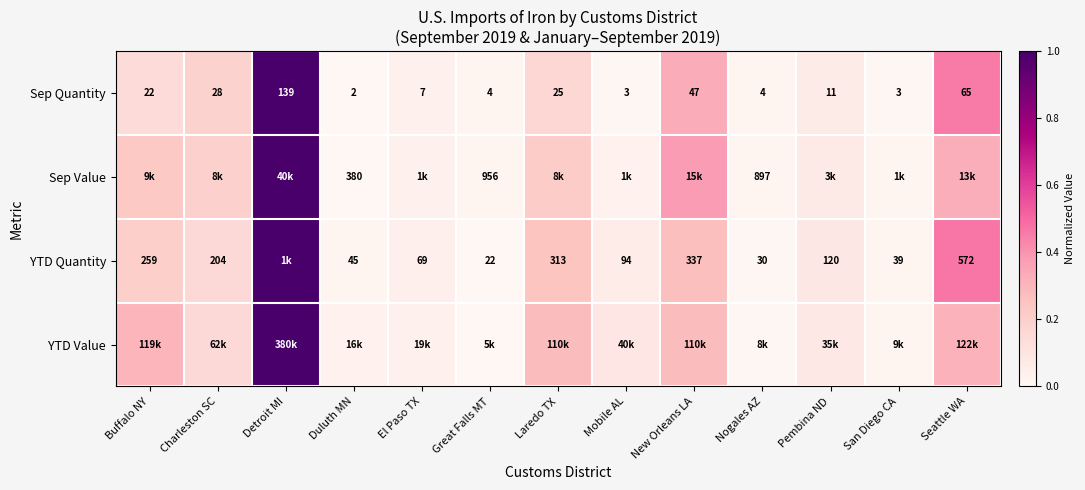

List the labels in order of YTD Quantity value, smallest first.

Great Falls MT, Nogales AZ, San Diego CA, Duluth MN, El Paso TX, Mobile AL, Pembina ND, Charleston SC, Buffalo NY, Laredo TX, New Orleans LA, Seattle WA, Detroit MI